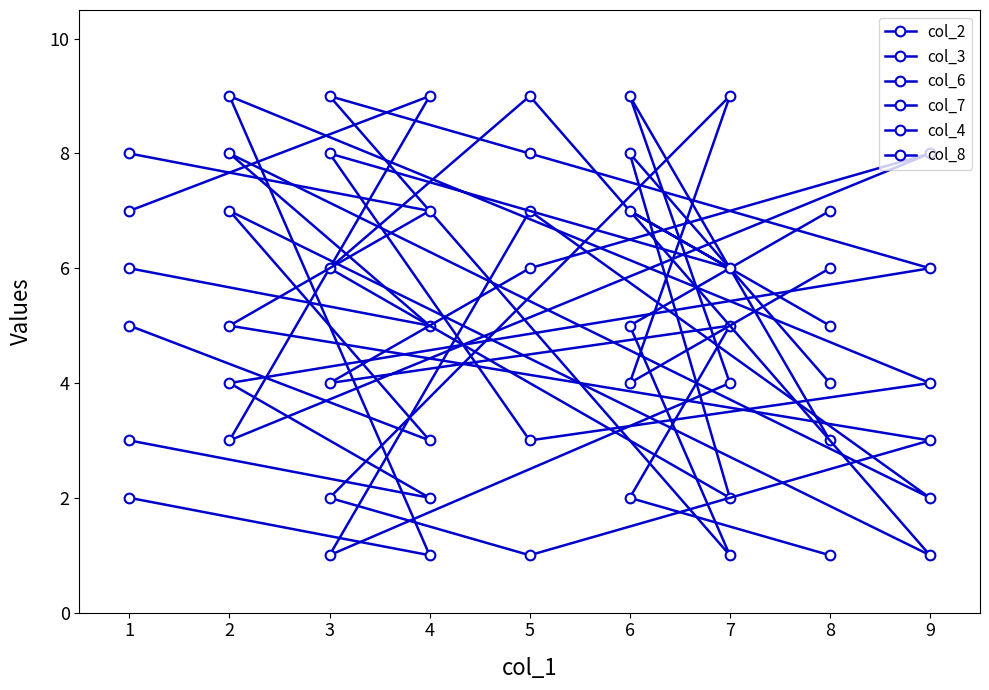

What is the difference between the col_3 values at 2 and 9?

5